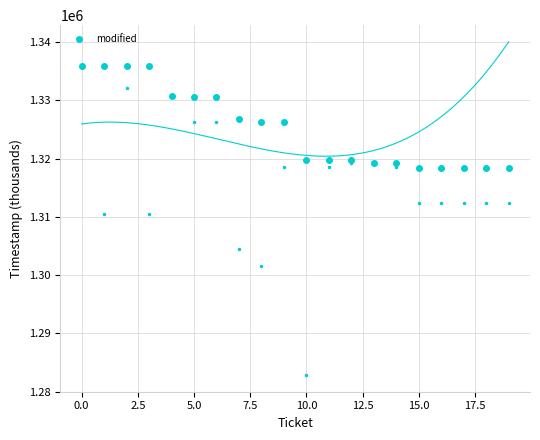

How many series are shown in this chart?

1